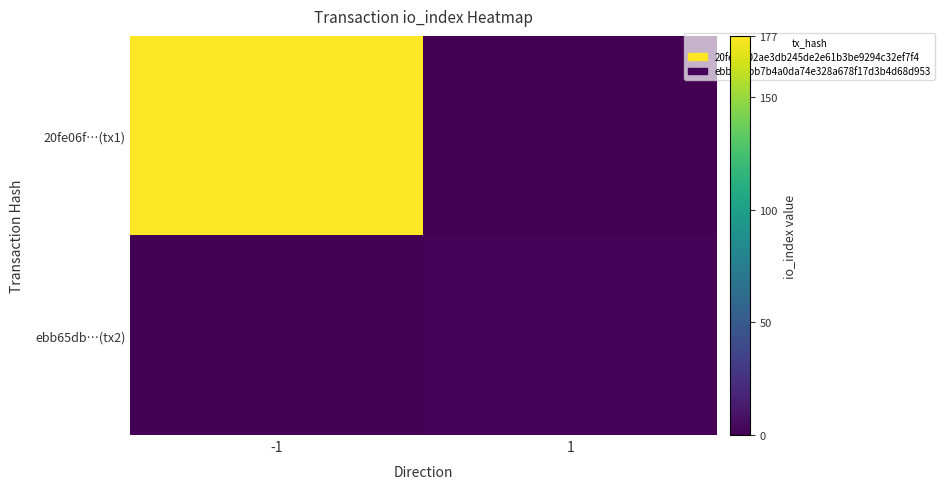

List the series in order of their overall mean, highest first.

20fe06f…(tx1), ebb65db…(tx2)